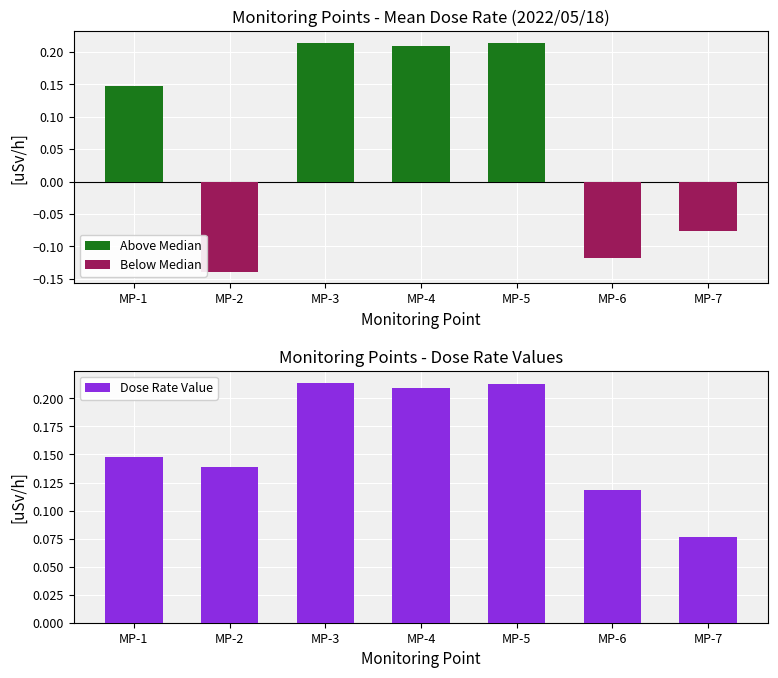

Rank the series at MP-4 from lowest to highest value.

Below Median, Above Median, Dose Rate Value